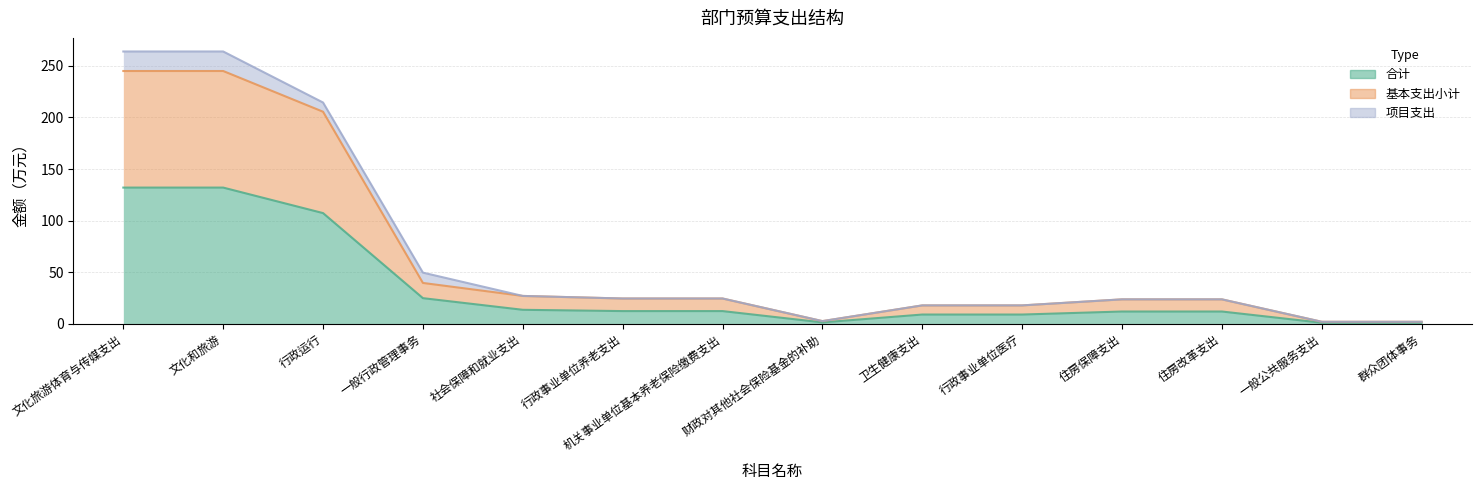

Between 财政对其他社会保险基金的补助 and 住房改革支出, which series saw the biggest shift?

基本支出小计